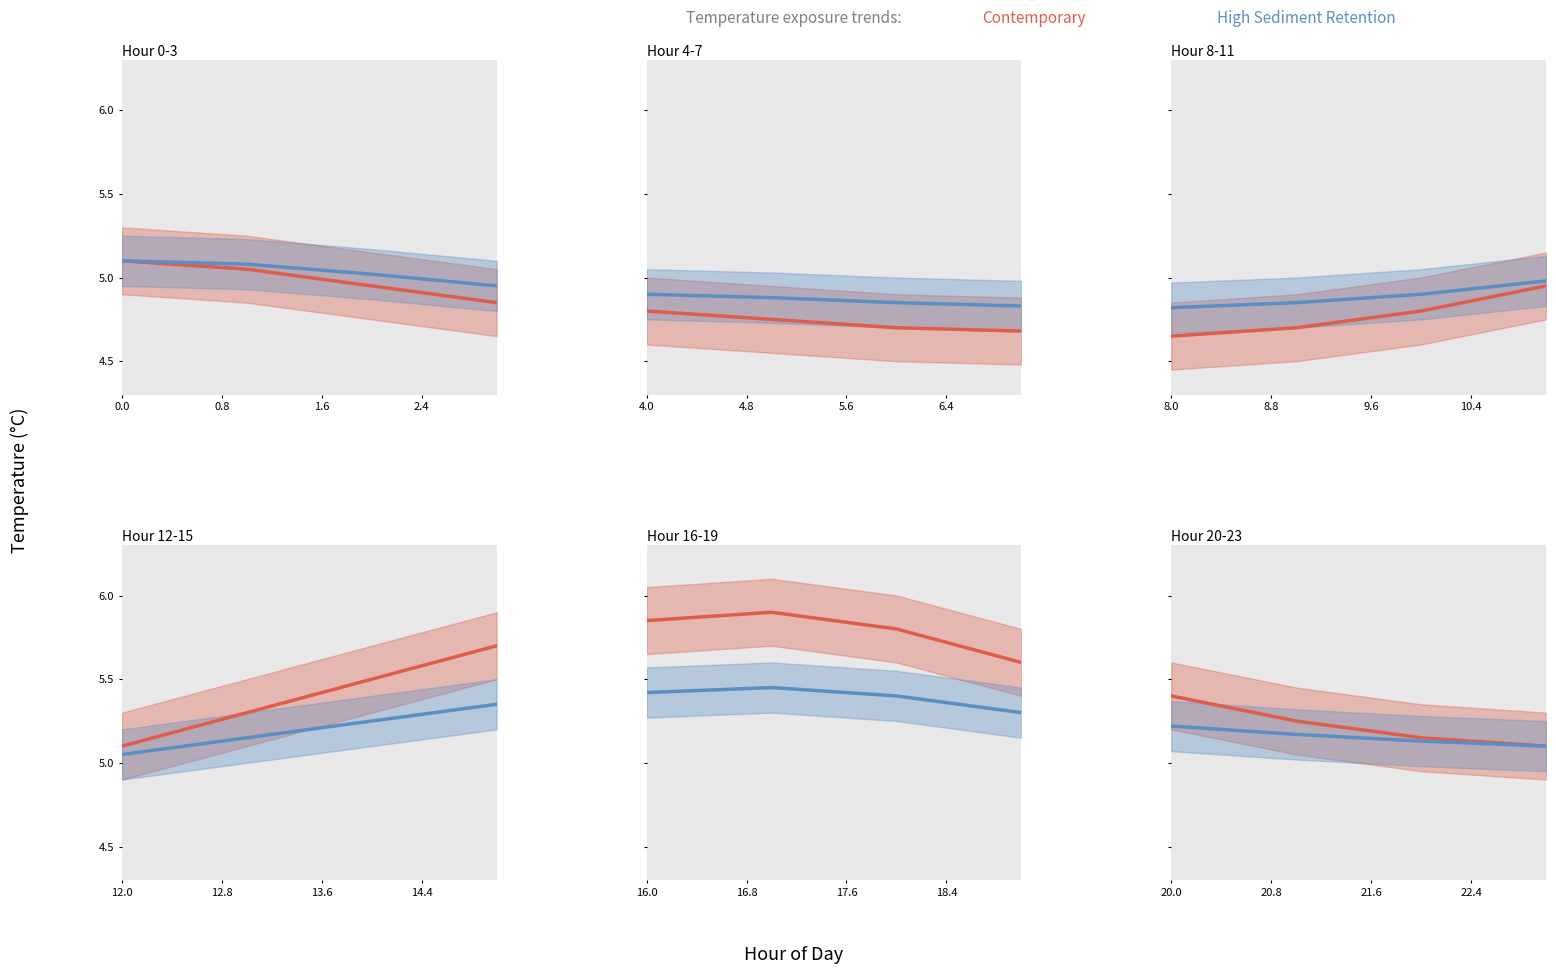

True or false: High Sediment Retention and Contemporary intersect in this chart.

False